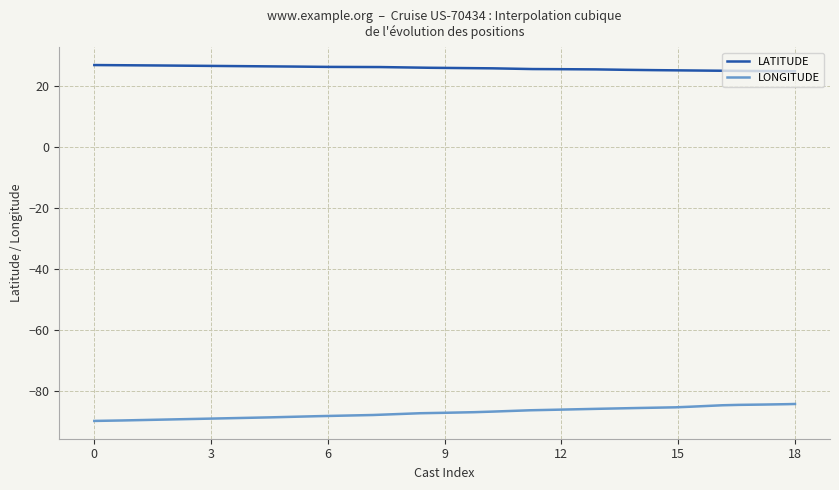

What is the lowest value of the LONGITUDE series?

-89.6